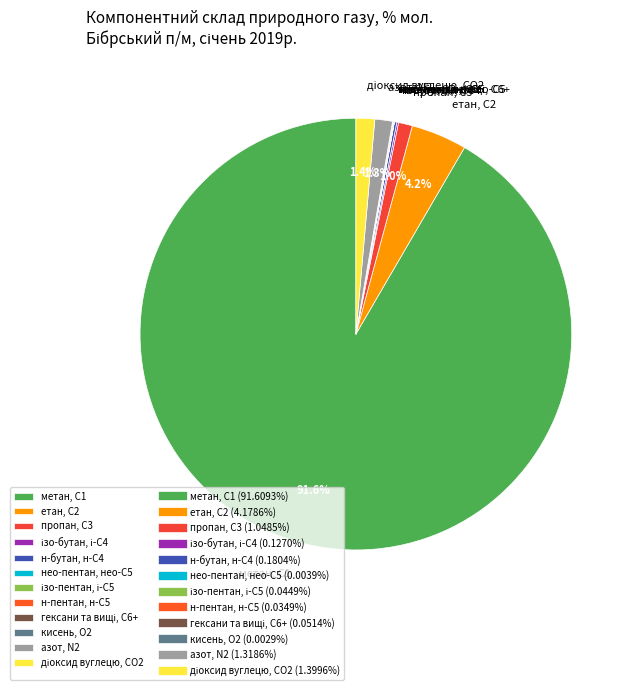

What is the largest slice in the pie chart?

метан, С1